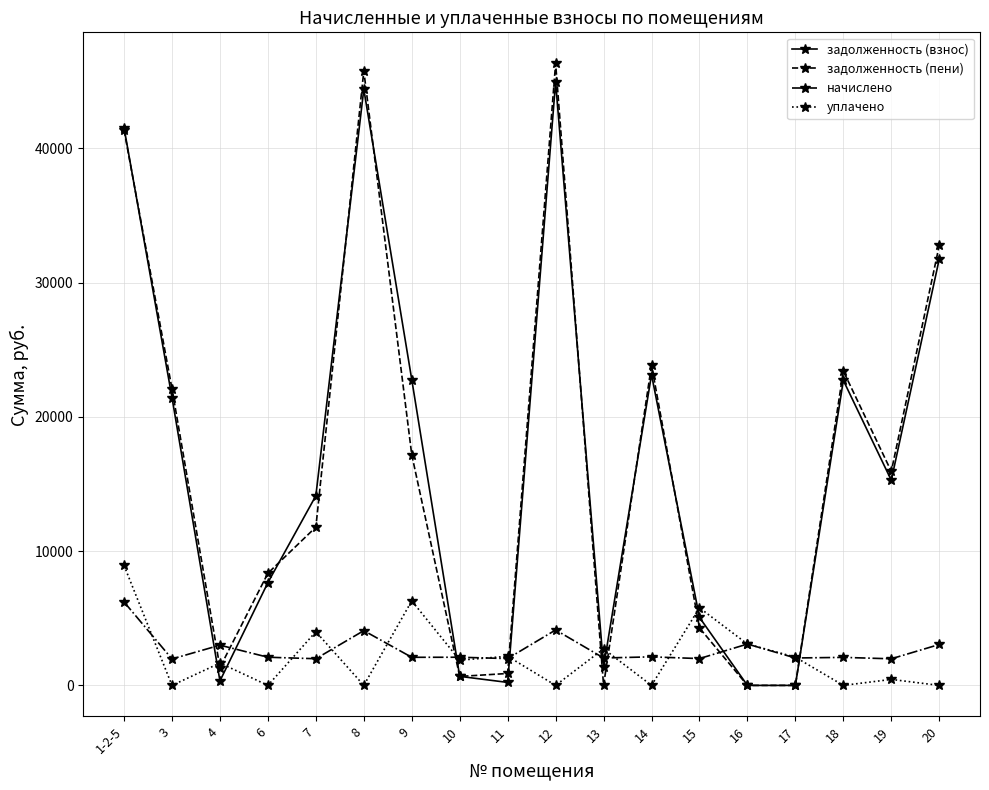

True or false: уплачено and задолженность (пени) intersect in this chart.

True